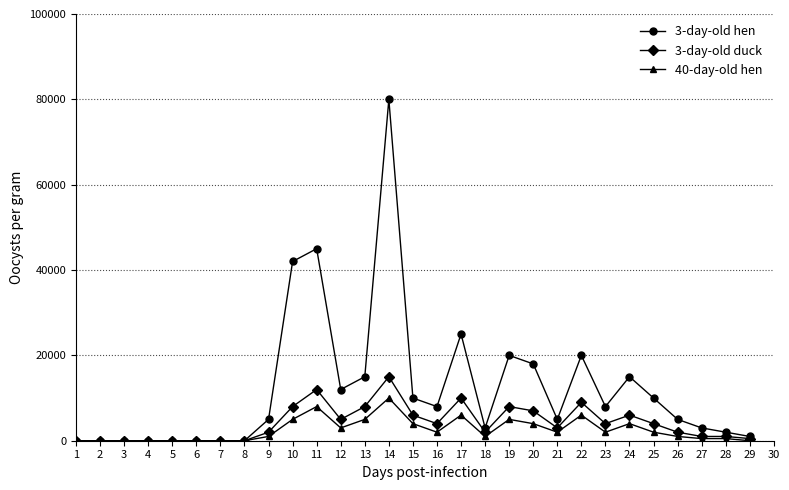

What is the value of the 3-day-old hen point at the 11th from the left?

45000